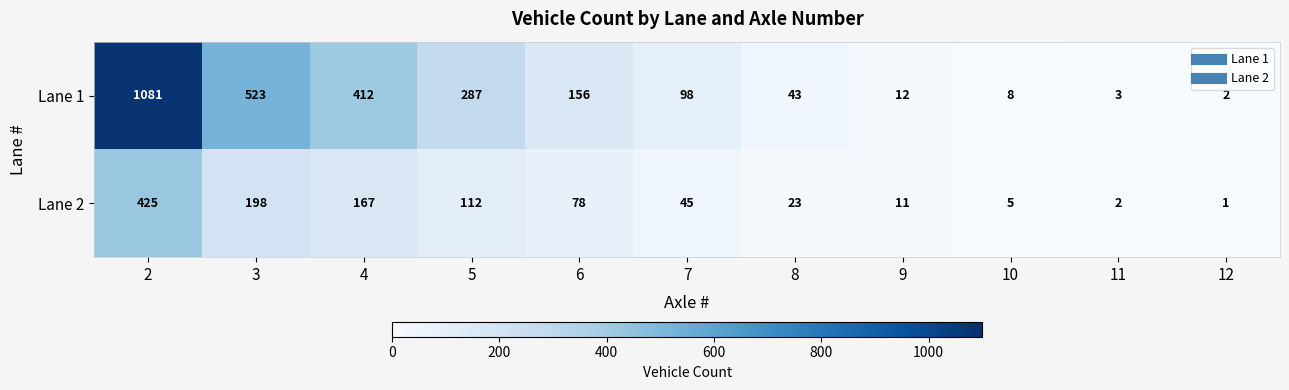

What is the sum of the Lane 1 values at 4 and 2?

1493